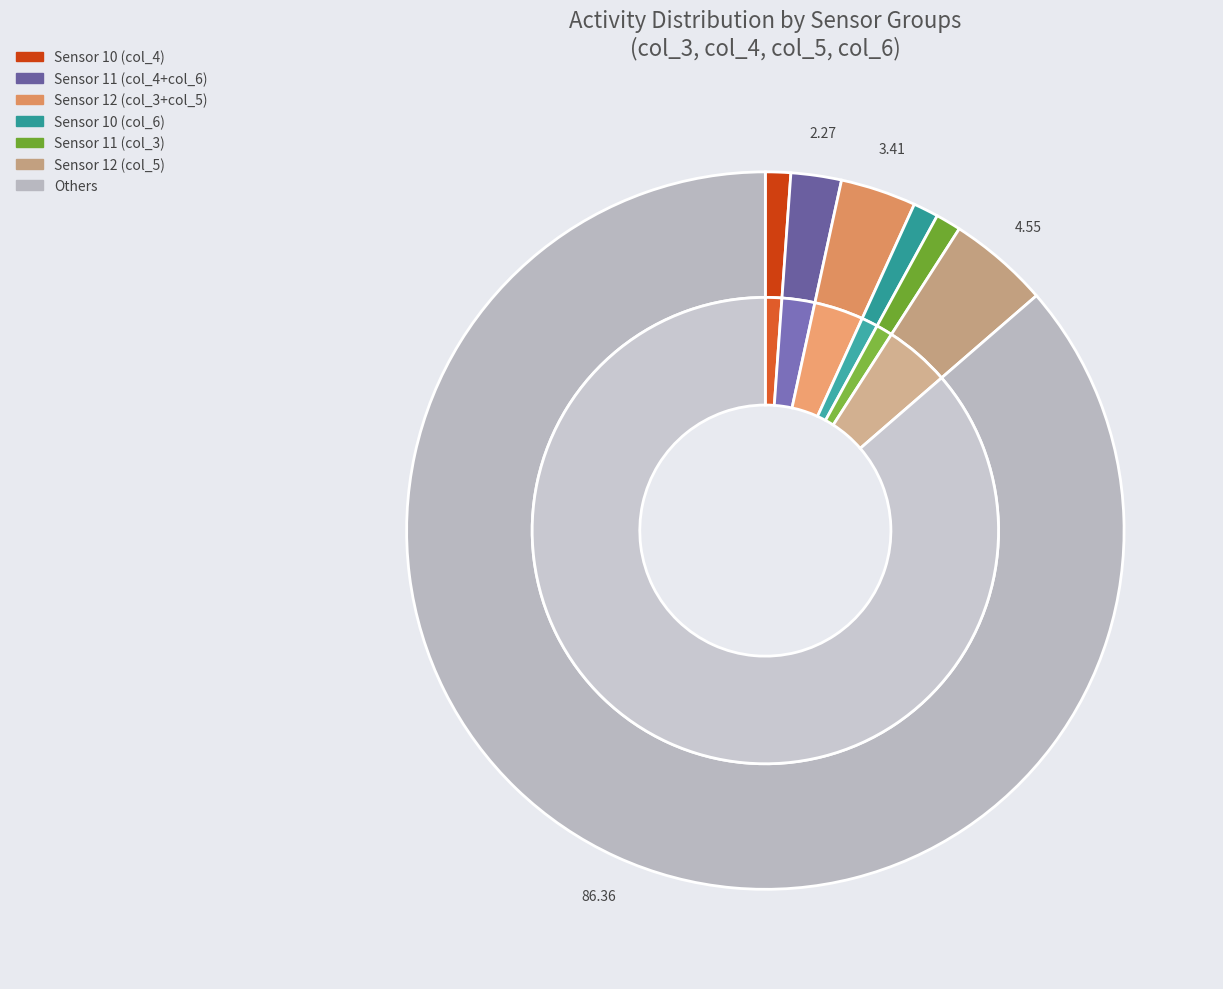

Does 17 represent more than half of the total?

No